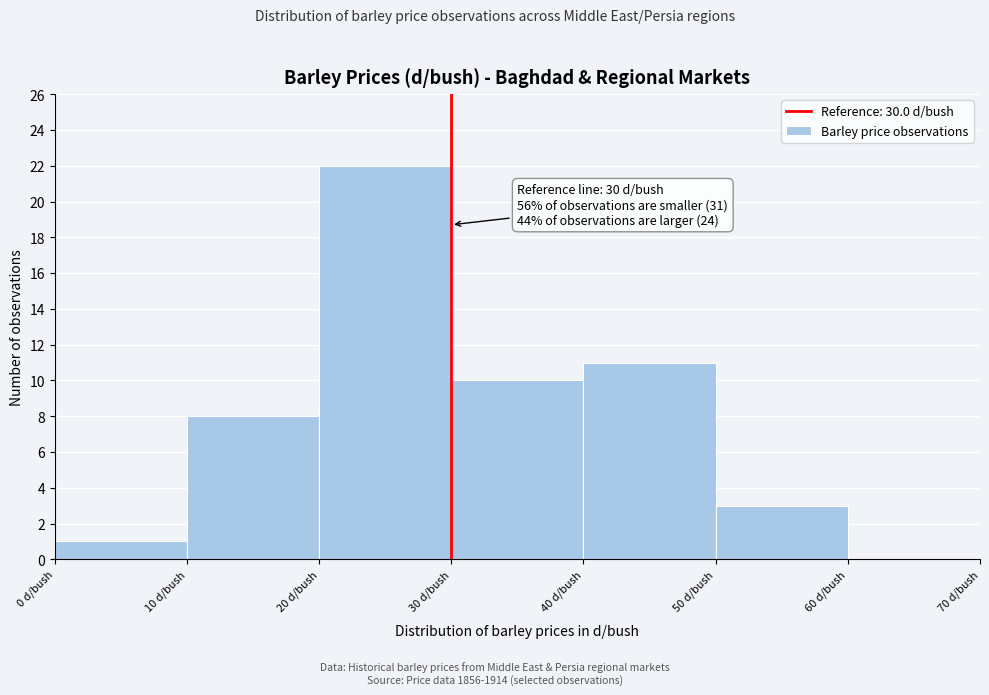

Which range on the x-axis has the tallest bar?

20 to 30